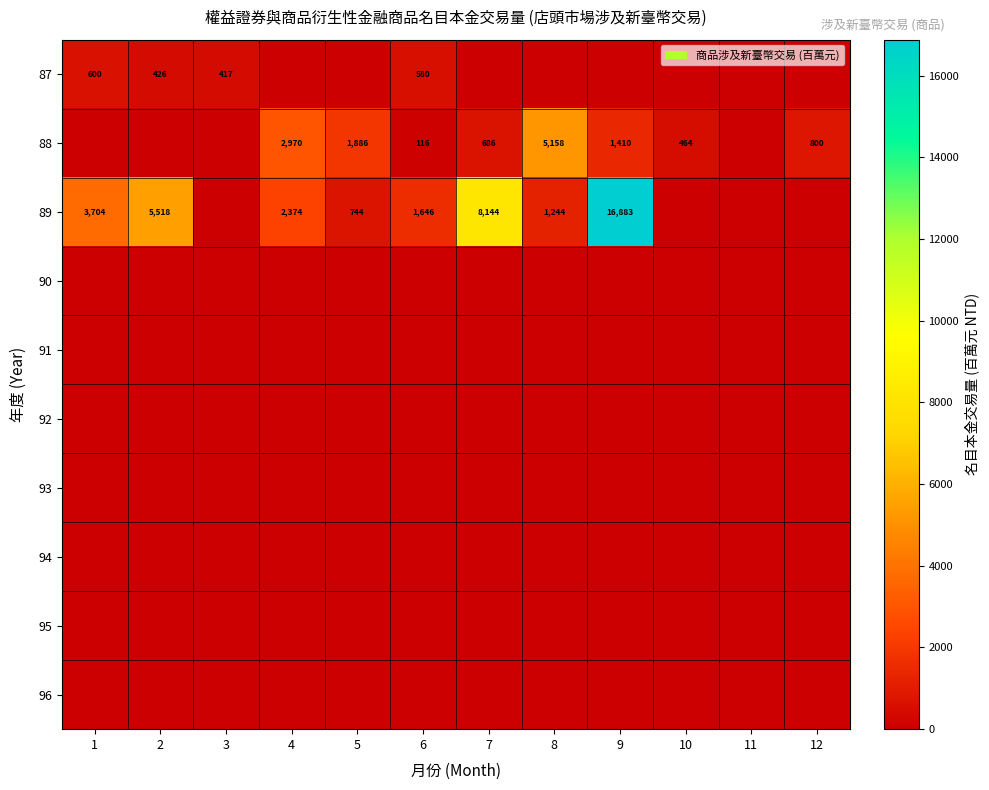

What is the difference between the highest and lowest values at 9?

16883